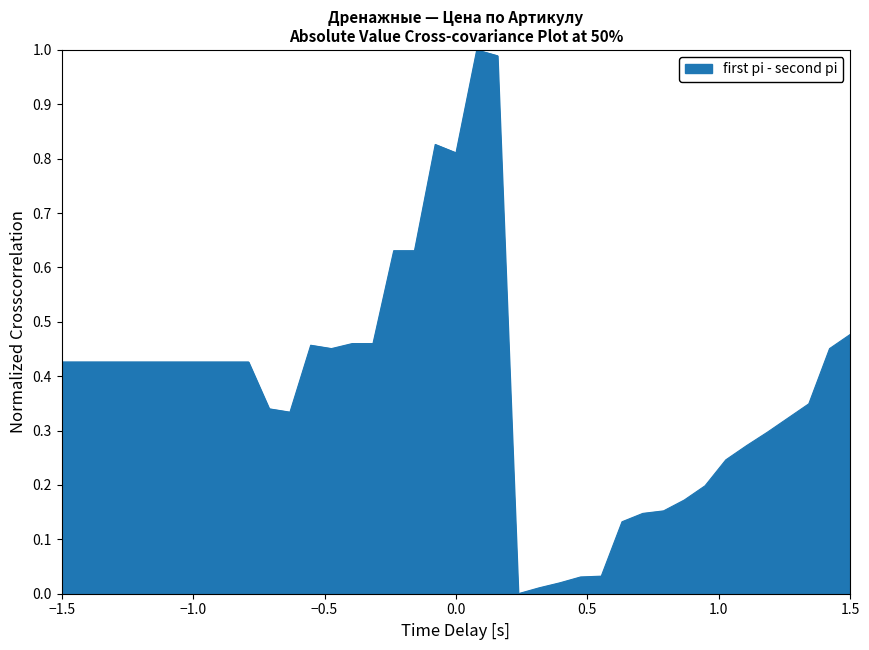

Does the chart display data point markers on the line(s)?

No